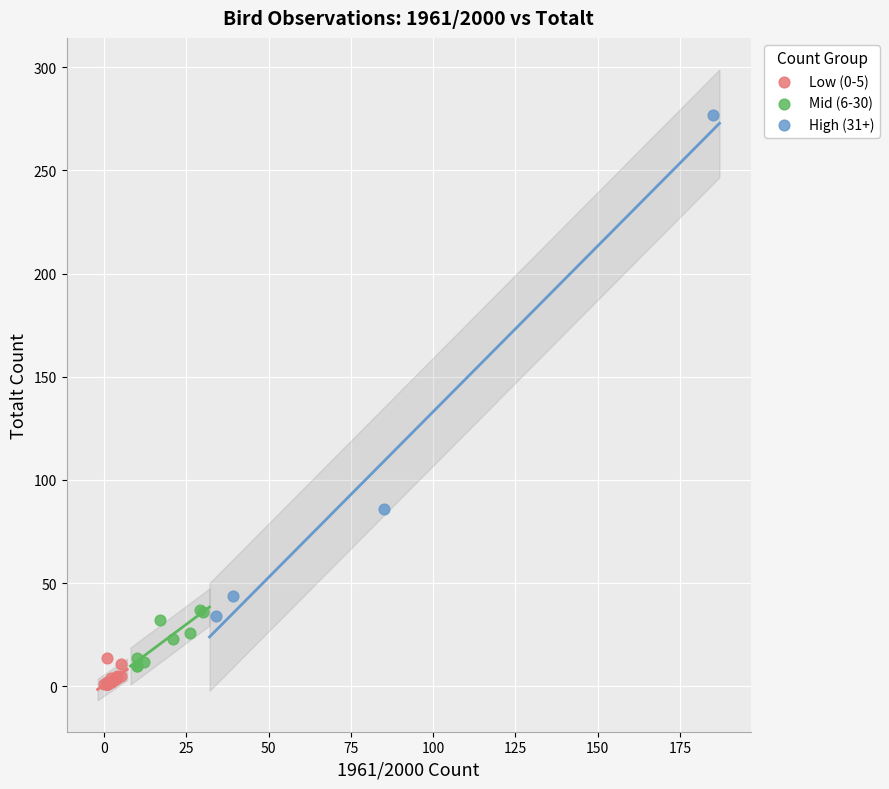

Which series reaches the maximum Y coordinate?

High (31+)